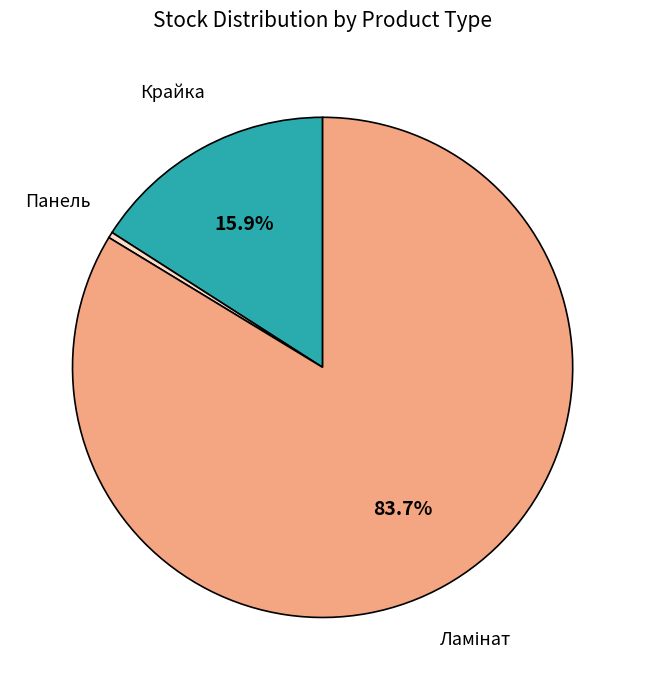

Is there a majority slice in this chart?

Yes